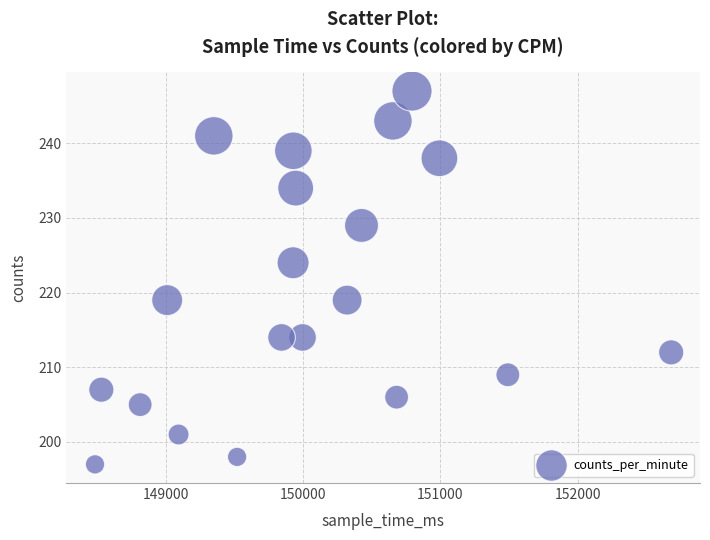

What is the range of Y values (max minus min)?

50